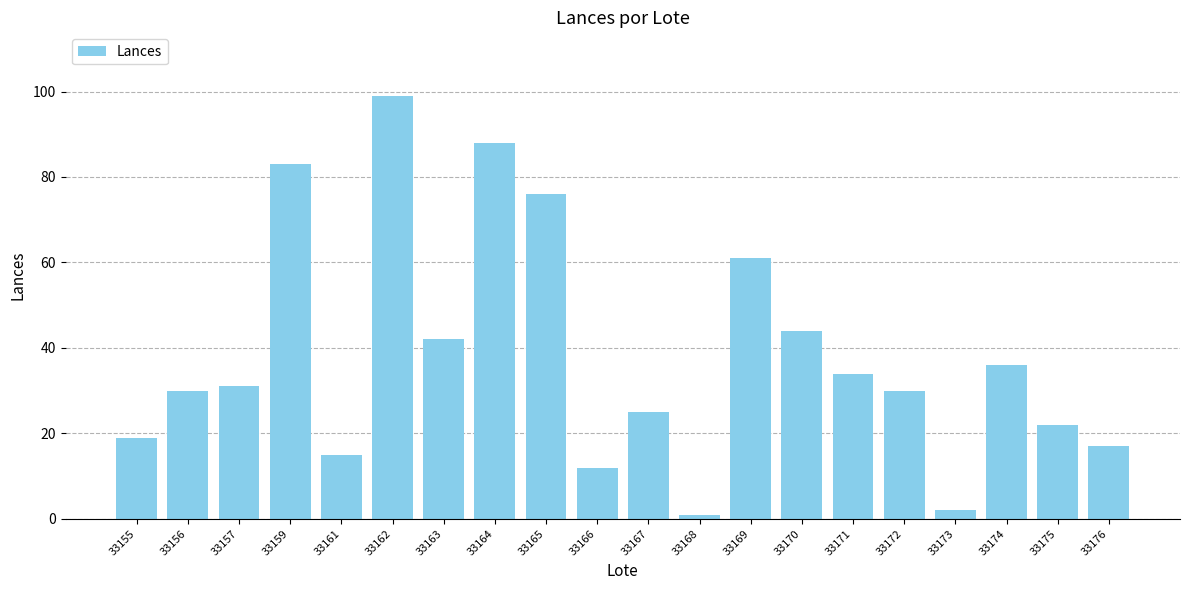

What is the minimum value shown in the chart?

1